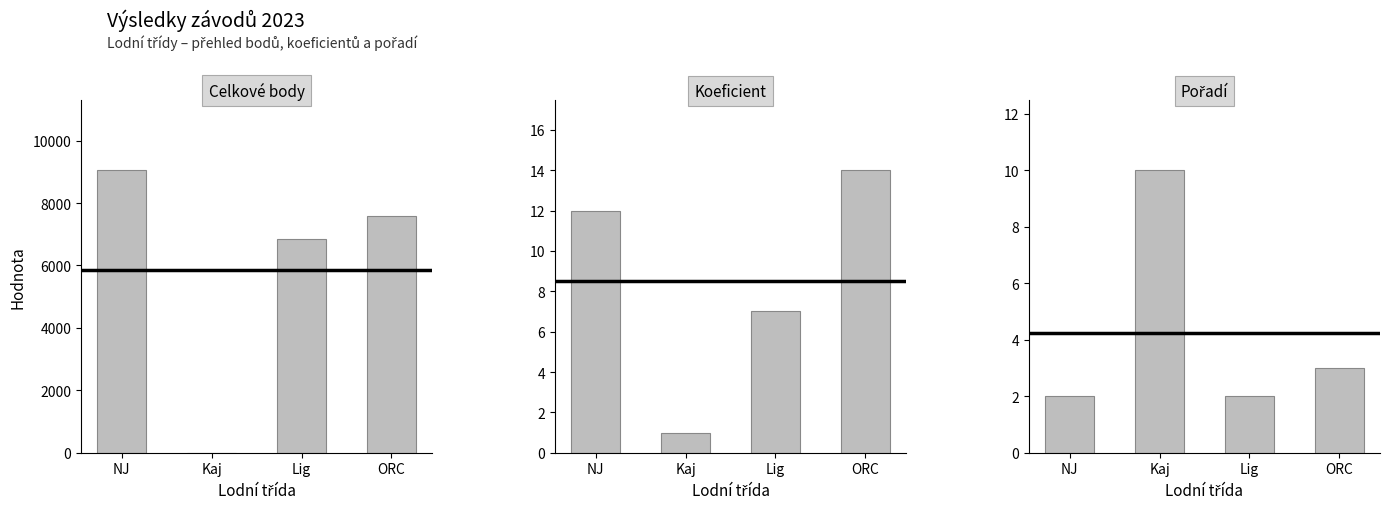

Does the chart contain stacked bars?

No